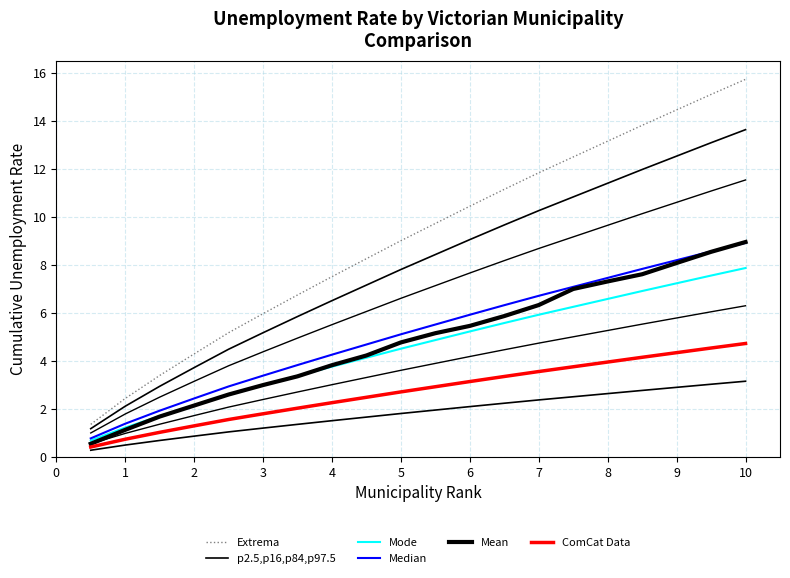

True or false: ComCat Data and p2.5,p16,p84,p97.5 cross at least once.

False